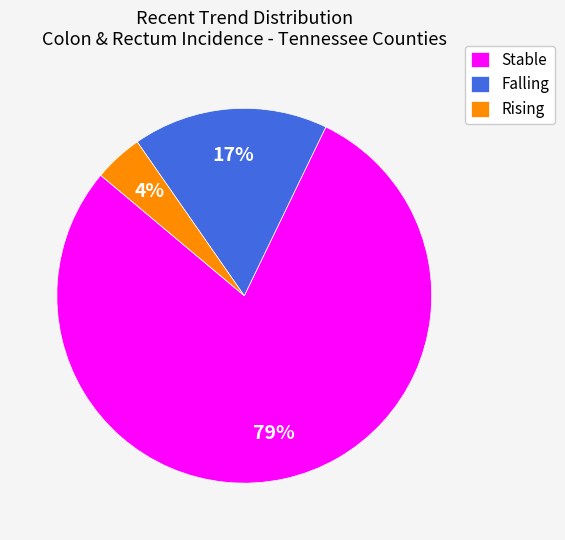

To the nearest percent, what percentage of the pie is Falling?

17%